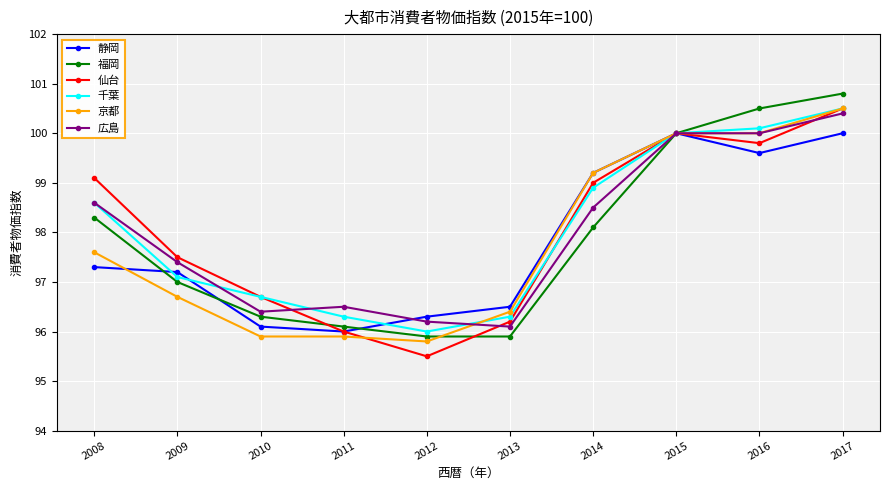

Which series has the widest spread of values?

仙台